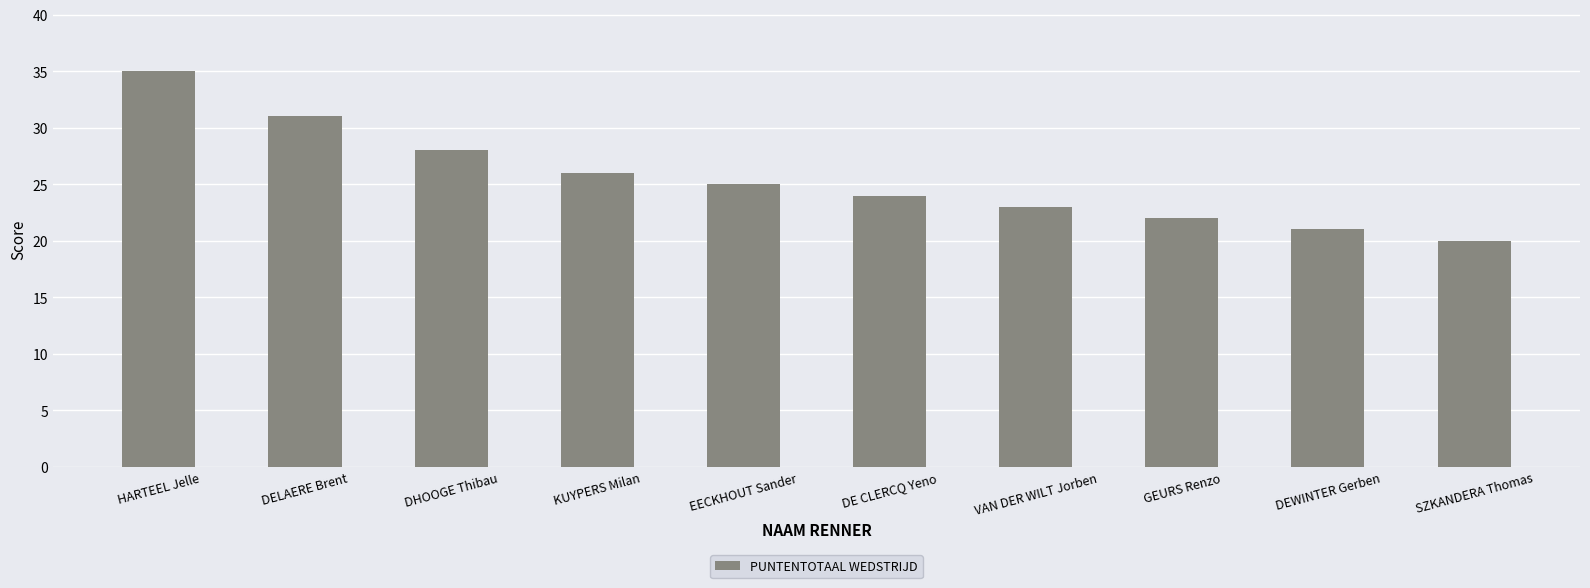

How many bars are there in total?

10